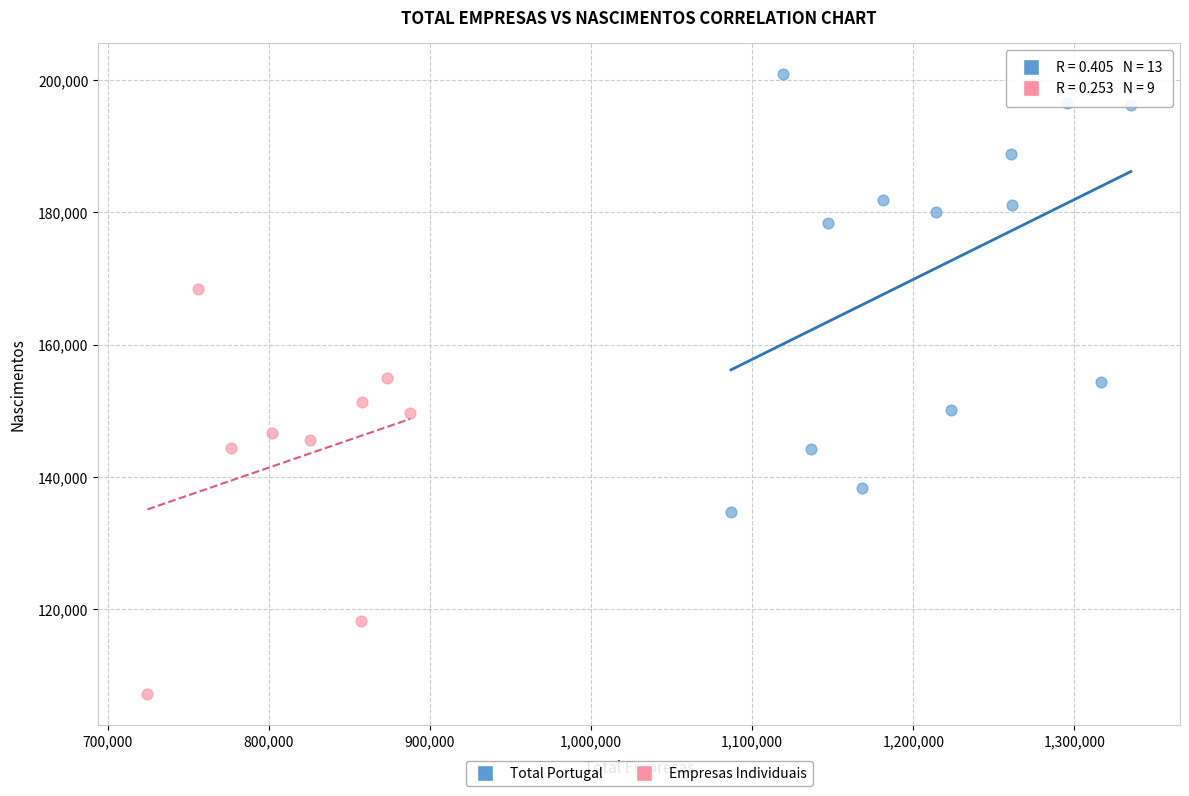

Which series reaches the maximum Y coordinate?

Total Portugal